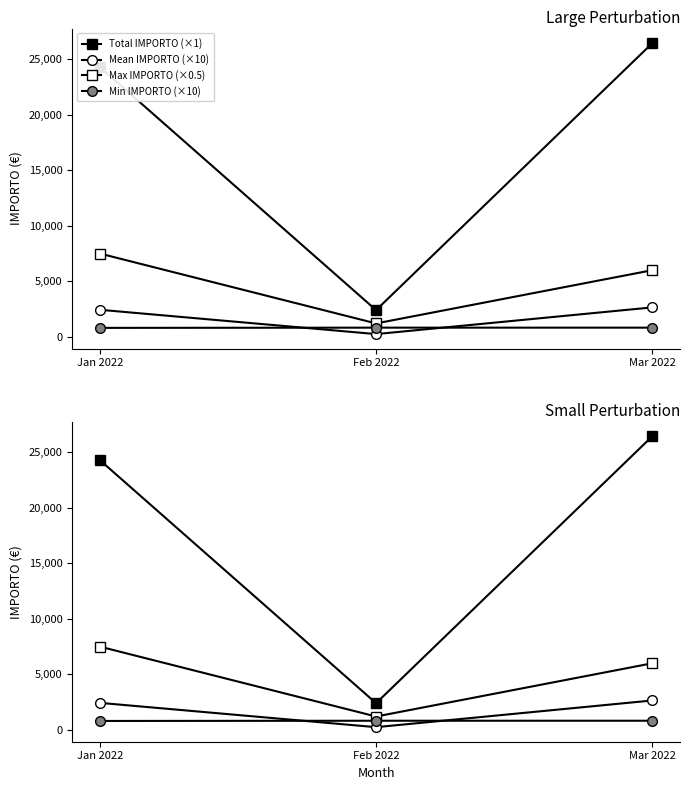

Reading left to right, what are all the values shown in this chart?

Total IMPORTO (×1): 24312.0	2400.0	26462.0
Mean IMPORTO (×10): 2431.2	240.0	2646.2
Max IMPORTO (×0.5): 7500.0	1200.0	6000.0
Min IMPORTO (×10): 800.0	820.0	820.0